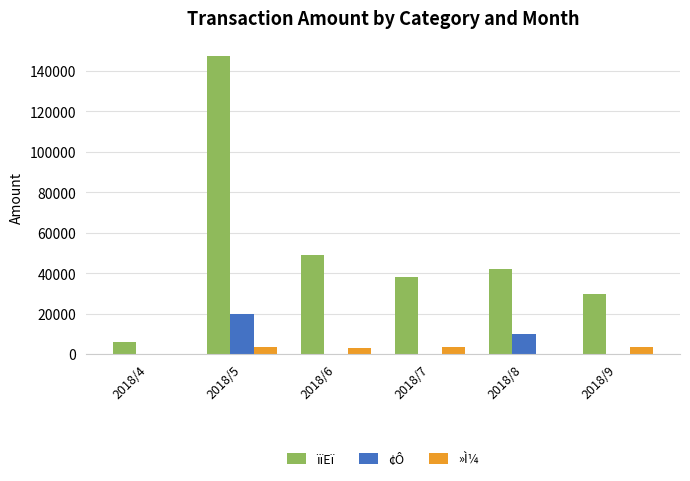

Which category has the highest value in the ¢Ô series?

2018/5